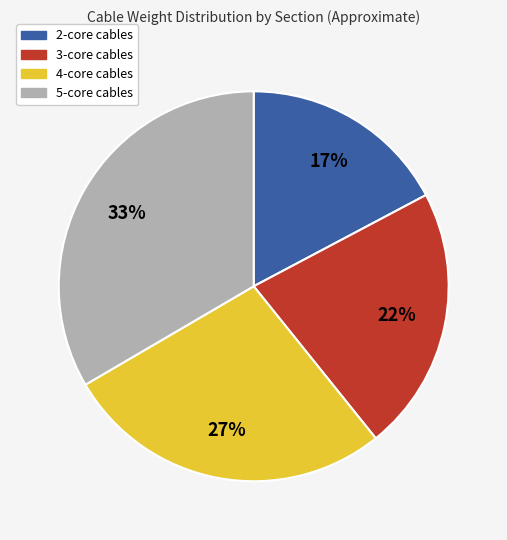

Count the number of slices in the pie.

4